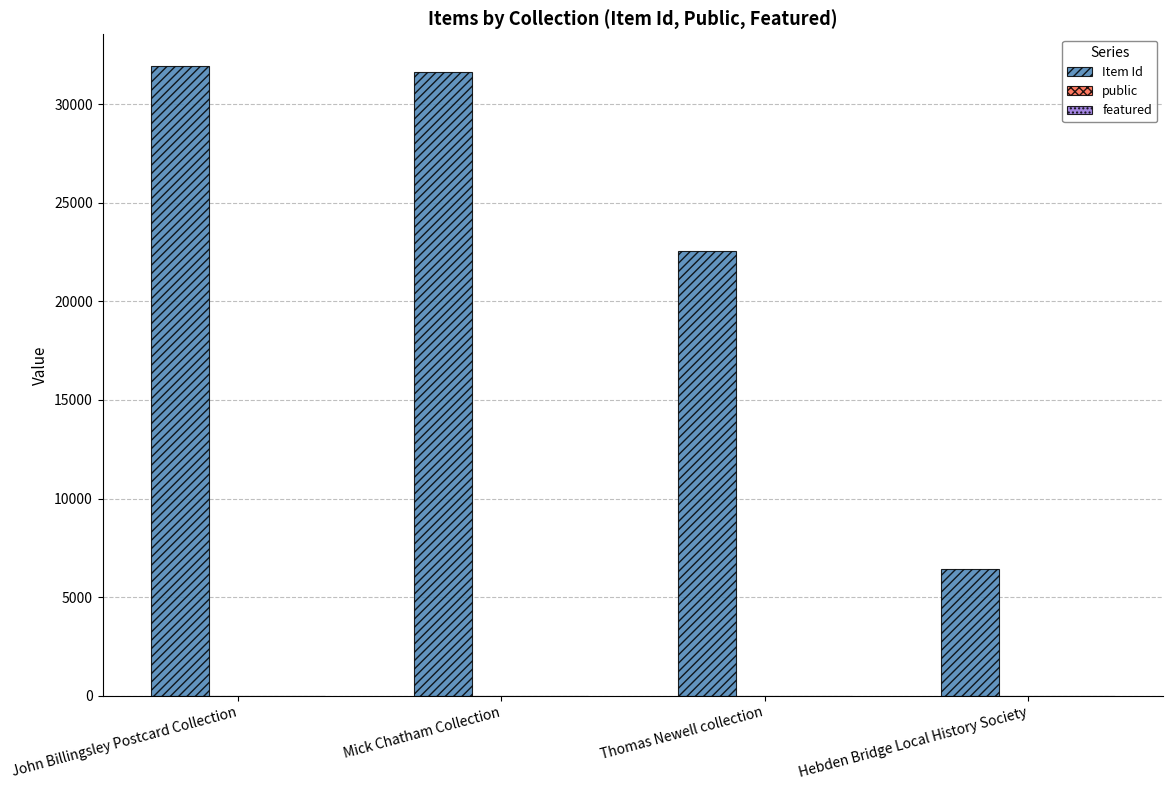

Which series has the largest total across all categories?

Item Id